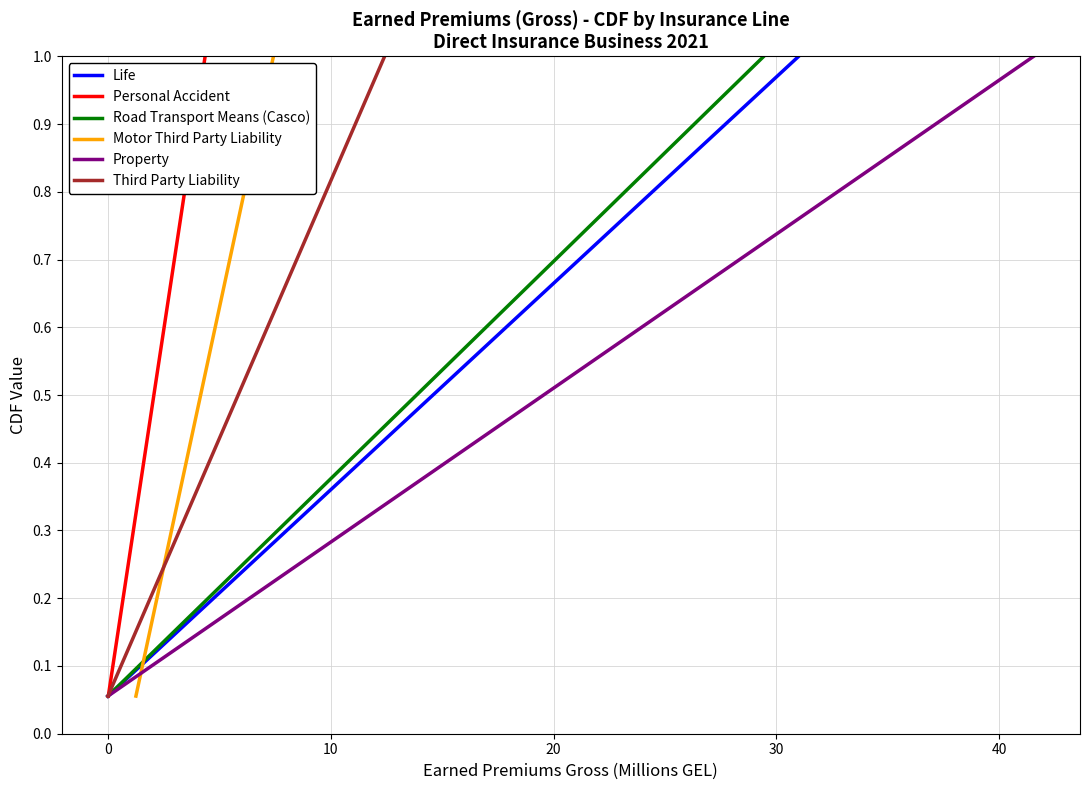

What is the highest value of the Life series?

1.0